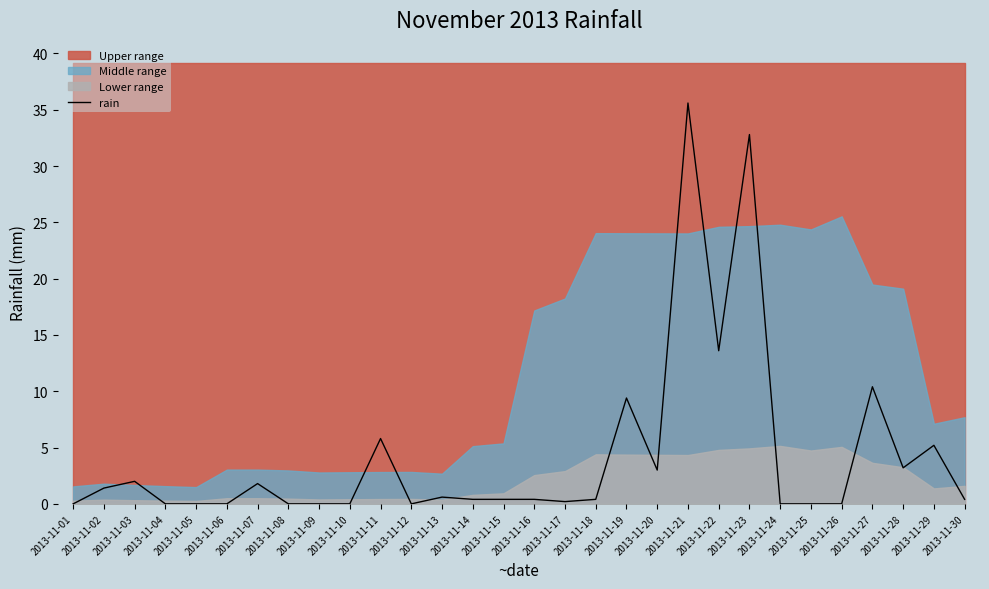

Rank the categories by value from highest to lowest.

2013-11-21, 2013-11-23, 2013-11-22, 2013-11-27, 2013-11-19, 2013-11-11, 2013-11-29, 2013-11-28, 2013-11-20, 2013-11-03, 2013-11-07, 2013-11-02, 2013-11-13, 2013-11-14, 2013-11-15, 2013-11-16, 2013-11-18, 2013-11-30, 2013-11-17, 2013-11-01, 2013-11-04, 2013-11-05, 2013-11-06, 2013-11-08, 2013-11-09, 2013-11-10, 2013-11-12, 2013-11-24, 2013-11-25, 2013-11-26